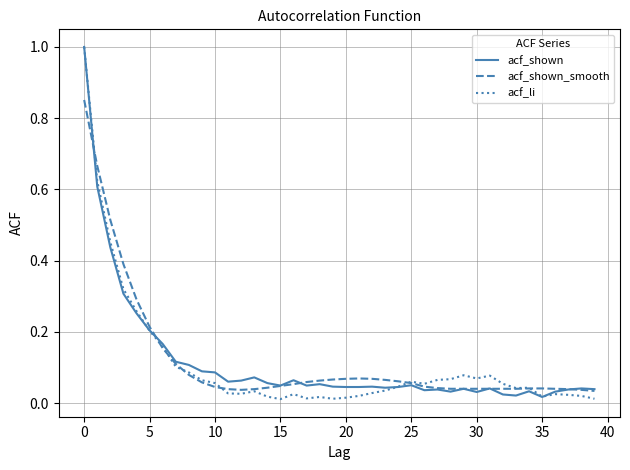

Which series has the largest range (max minus min)?

acf_li